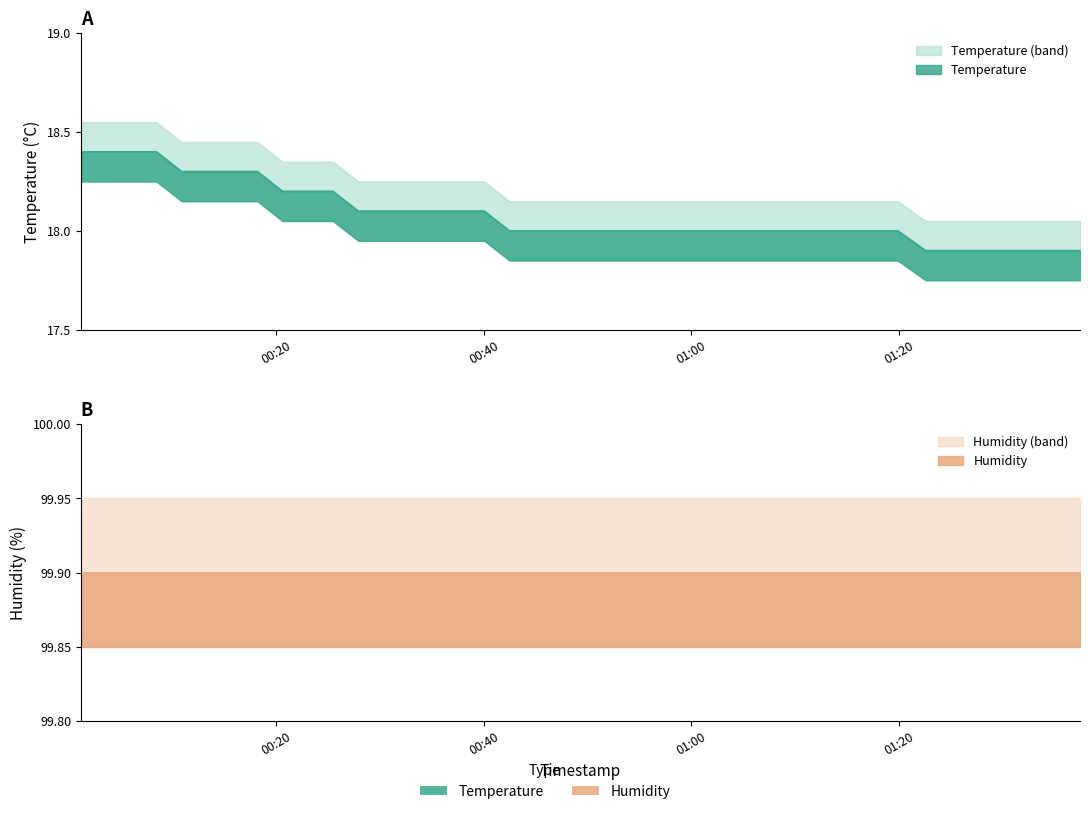

What is the label of the 8th point from the right?

2023-08-21T01:19:54